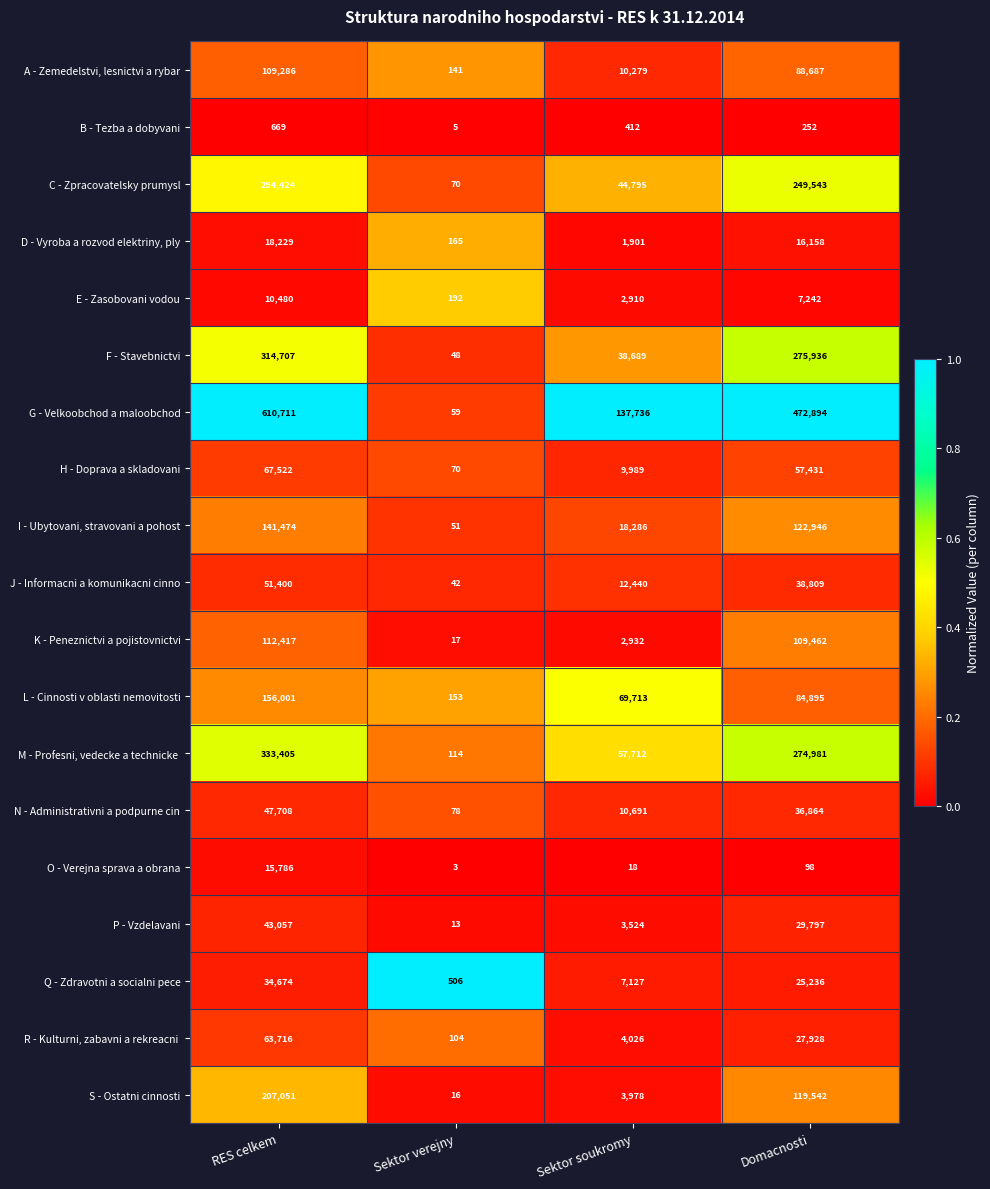

Read the E - Zasobovani vodou value at Domacnosti, to the nearest 100.

7200